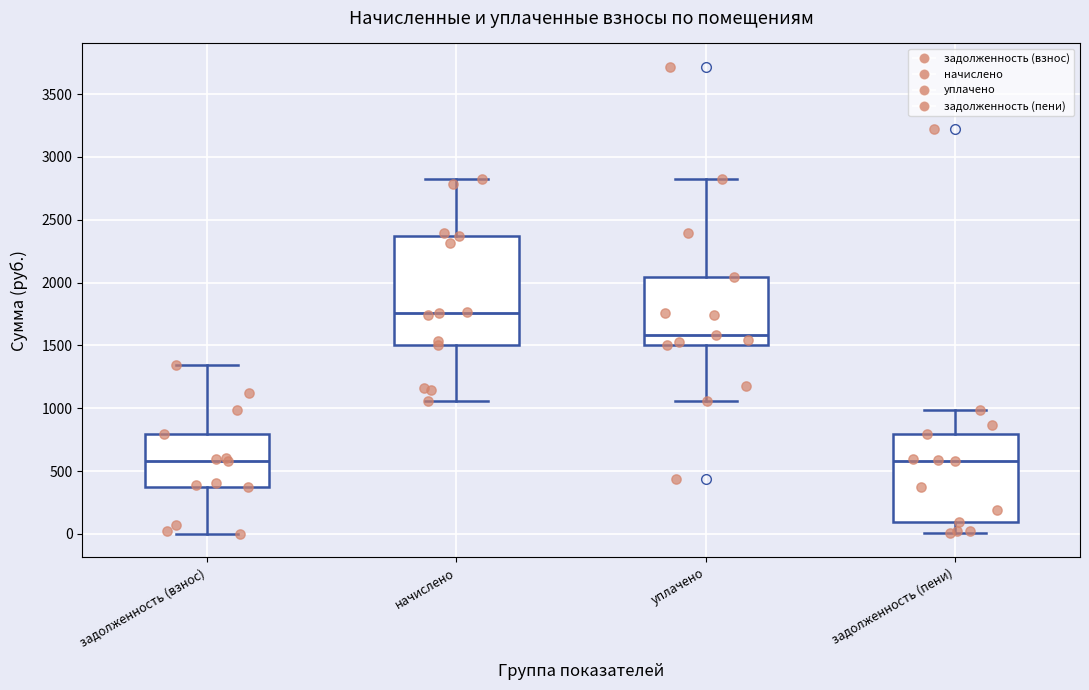

Reading left to right, read every box against the y-axis: the position of its median line, the range the box covers, and the ends of its whiskers. The values are not printed on the chart, so give them approximately, as read against the axis.

задолженность (взнос): median 600, box 350 to 800, whiskers 0 to 1350
начислено: median 1750, box 1500 to 2350, whiskers 1050 to 2850
уплачено: median 1600, box 1500 to 2050, whiskers 1050 to 2850
задолженность (пени): median 600, box 100 to 800, whiskers 0 to 1000